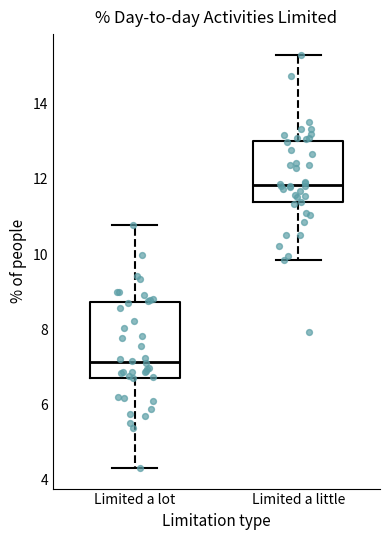

Reading left to right, read every box against the y-axis: the position of its median line, the range the box covers, and the ends of its whiskers. The values are not printed on the chart, so give them approximately, as read against the axis.

Limited a lot: median 7.2, box 6.8 to 8.8, whiskers 4.4 to 10.8
Limited a little: median 11.8, box 11.4 to 13.0, whiskers 9.8 to 15.4